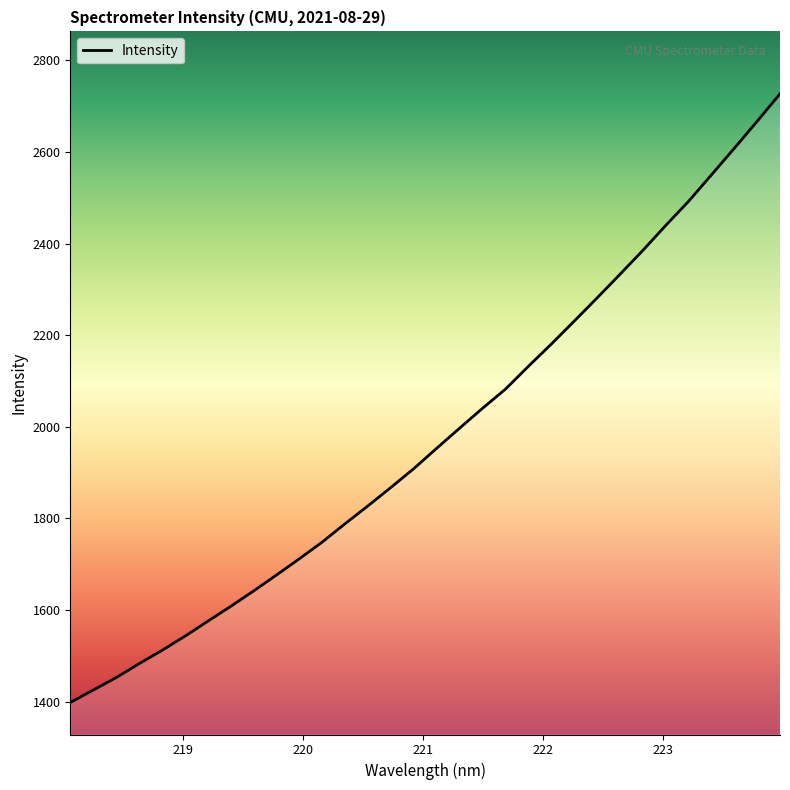

What is the greatest value displayed?

2726.9